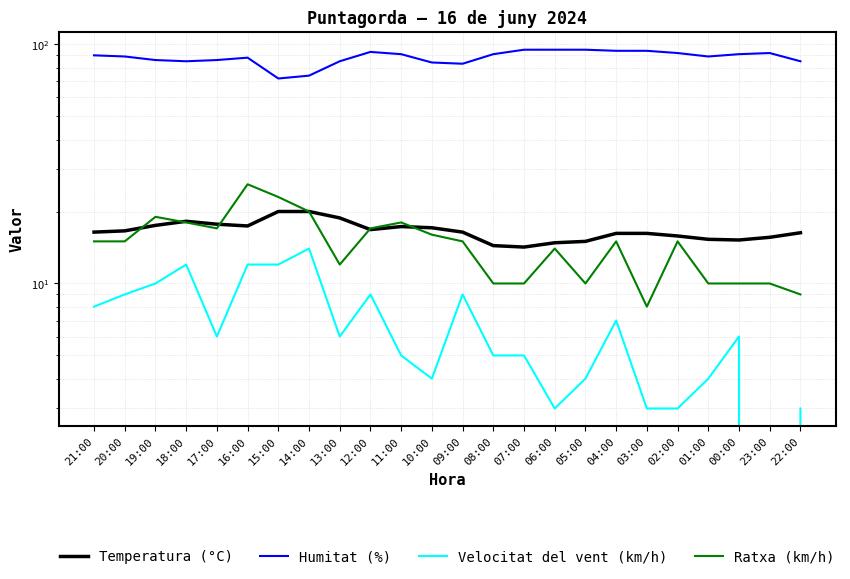

True or false: Temperatura (°C) has a value of 16.6 at 20:00.

True